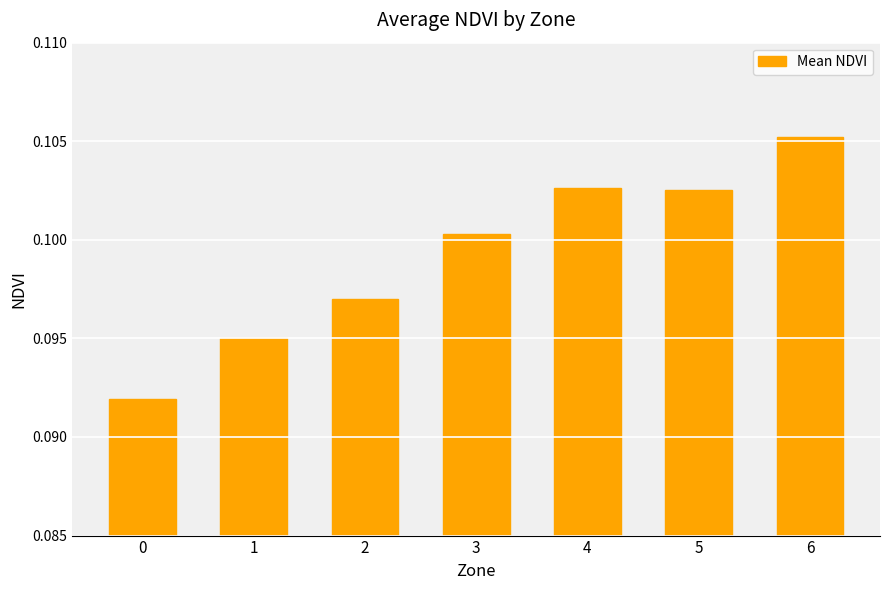

What is the sum of all values?

0.7